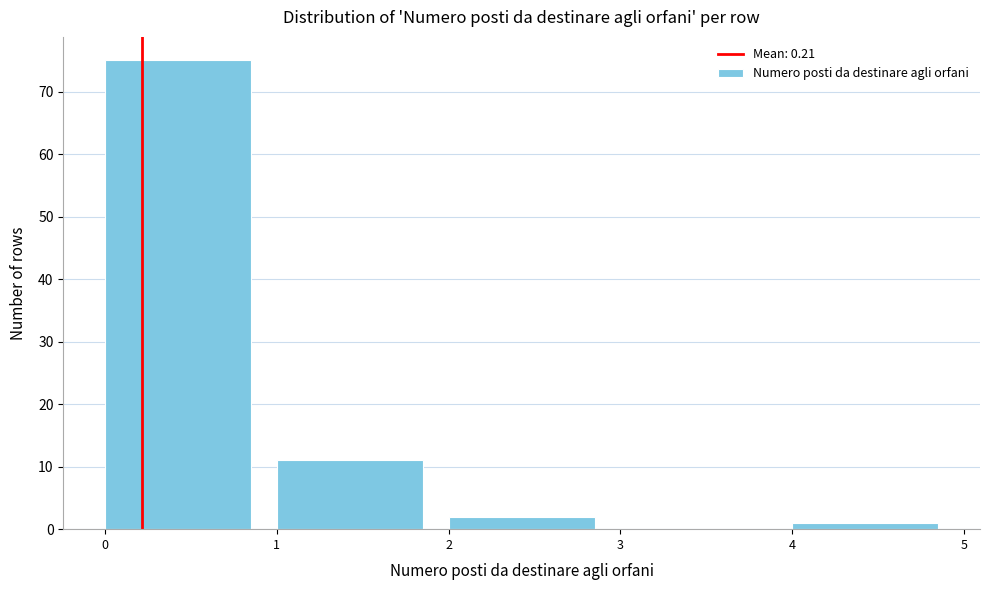

What is the height of the bar covering 4 to 5 on the x-axis? The values are not printed on the chart, so give them approximately, as read against the axis.

1